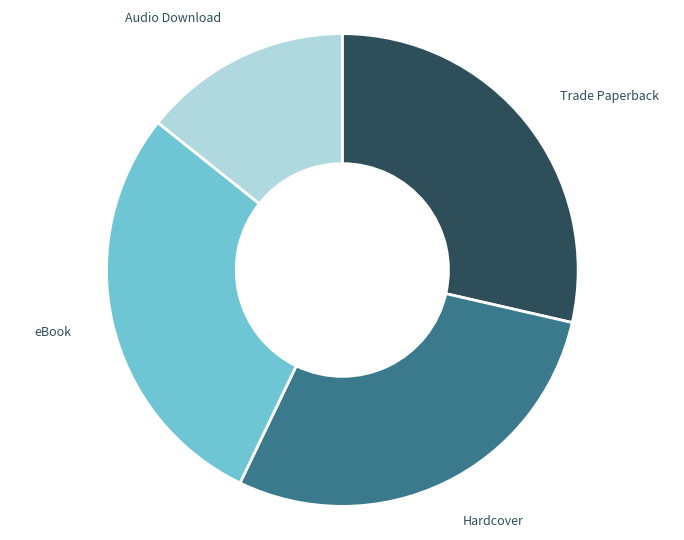

Is there a majority slice in this chart?

No